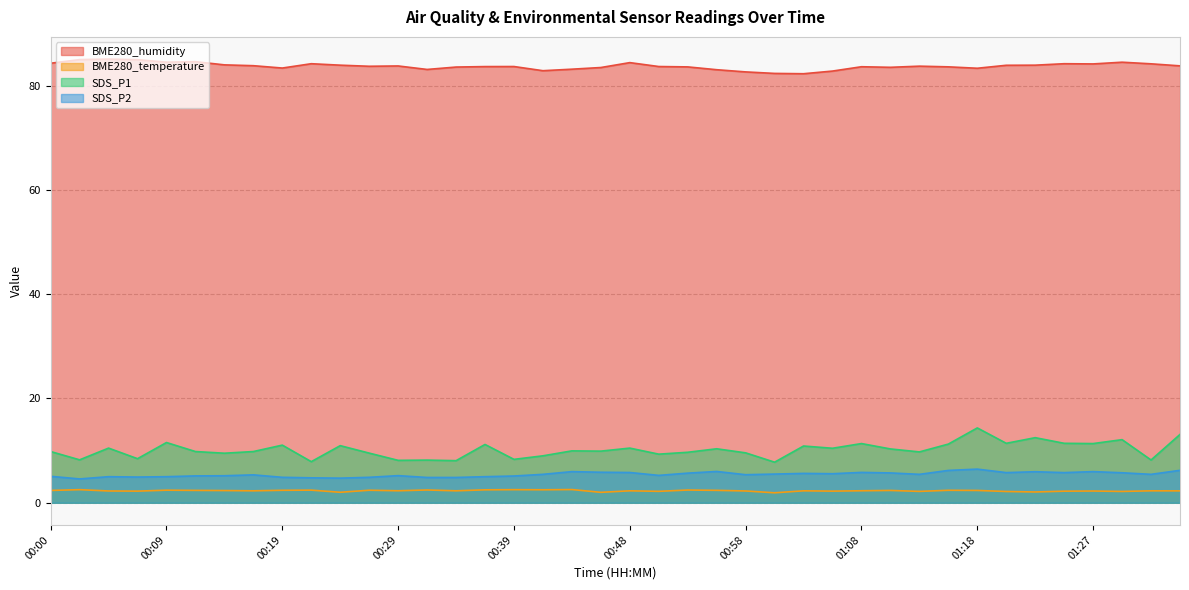

What are all the series names shown in the legend?

BME280_humidity, BME280_temperature, SDS_P1, SDS_P2